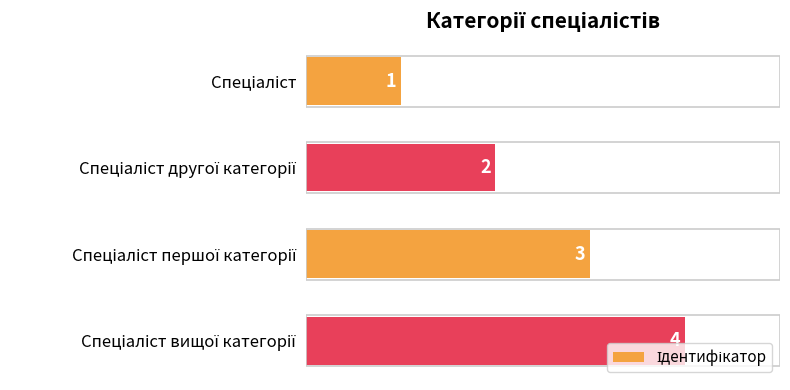

What is the maximum value shown in the chart?

4